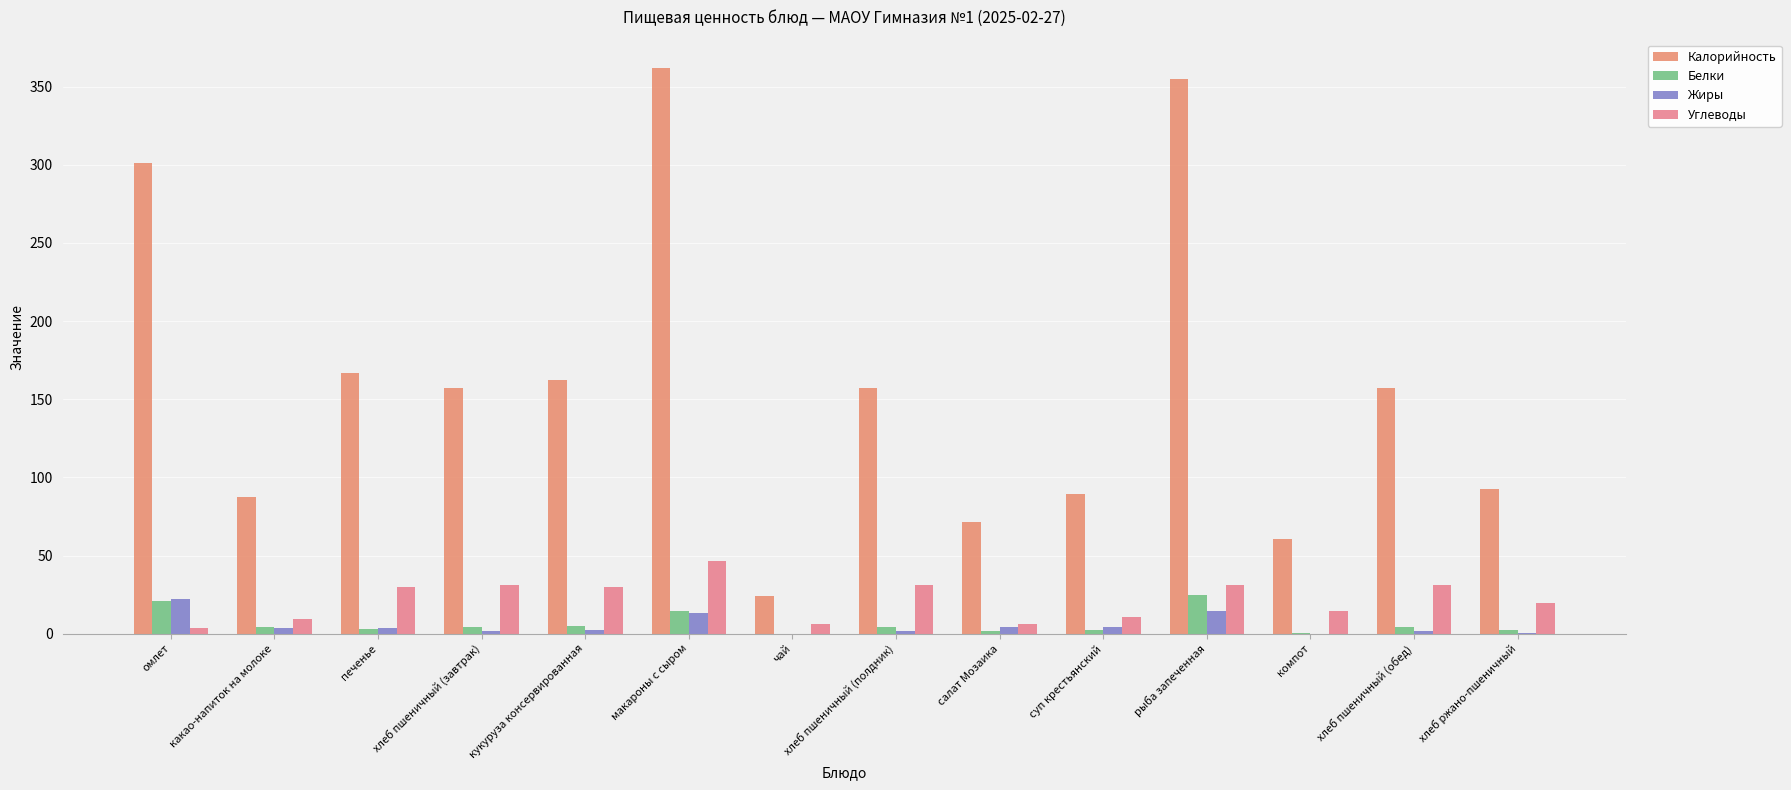

Does the chart contain stacked bars?

No